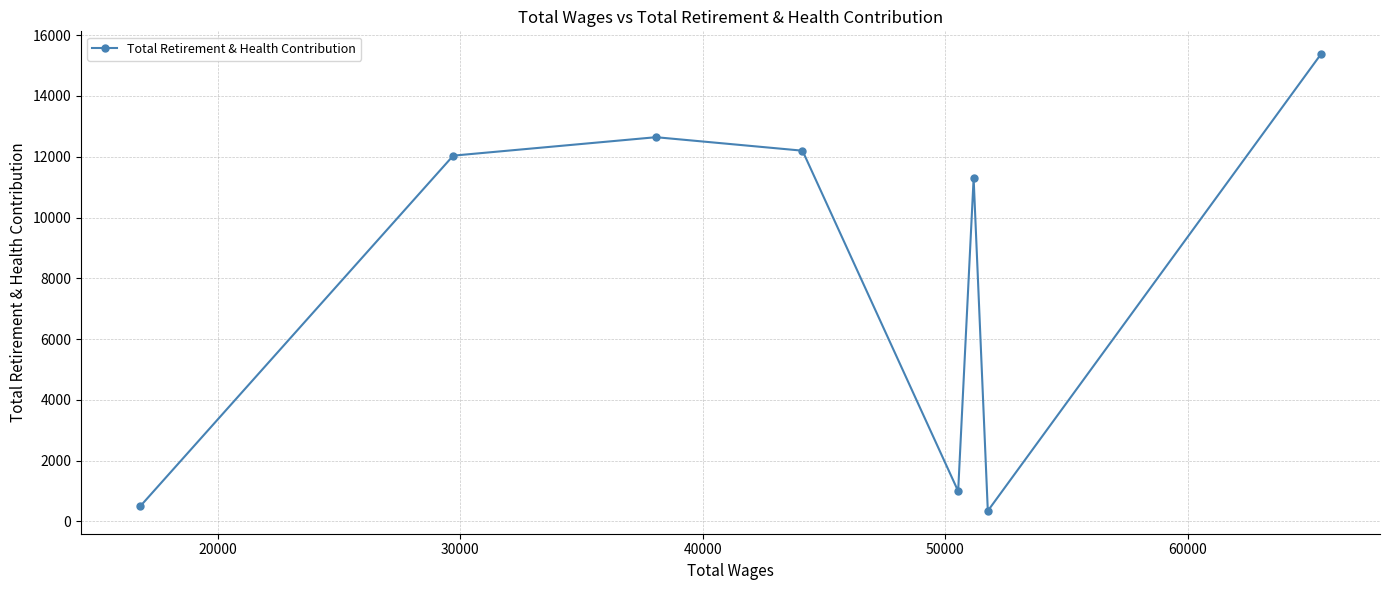

What is the difference between the maximum and minimum values?

15028